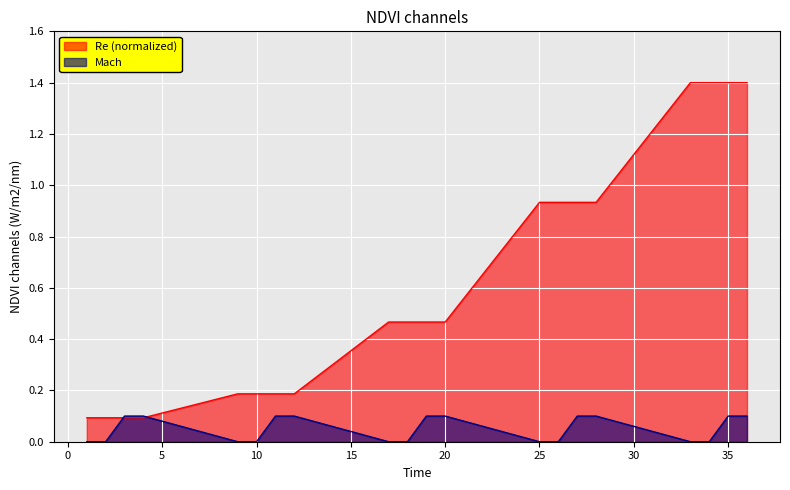

Reading right to left, what are all the values shown in this chart?

Re: 1.4	1.4	1.4	1.4	0.9	0.9	0.9	0.9	0.5	0.5	0.5	0.5	0.2	0.2	0.2	0.2	0.1	0.1	0.1	0.1
Mach: 0.1	0.1	0.0	0.0	0.1	0.1	0.0	0.0	0.1	0.1	0.0	0.0	0.1	0.1	0.0	0.0	0.1	0.1	0.0	0.0